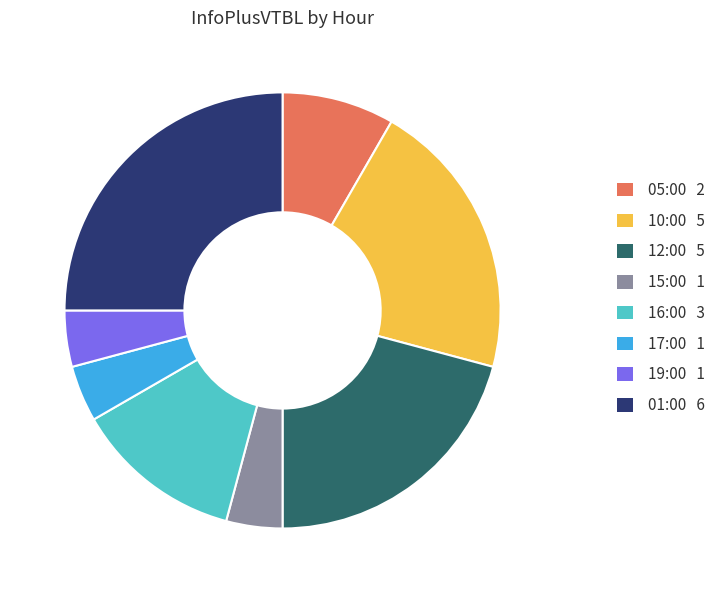

What is the ratio of the value at 16:00 3 to the value at 01:00 6?

0.5